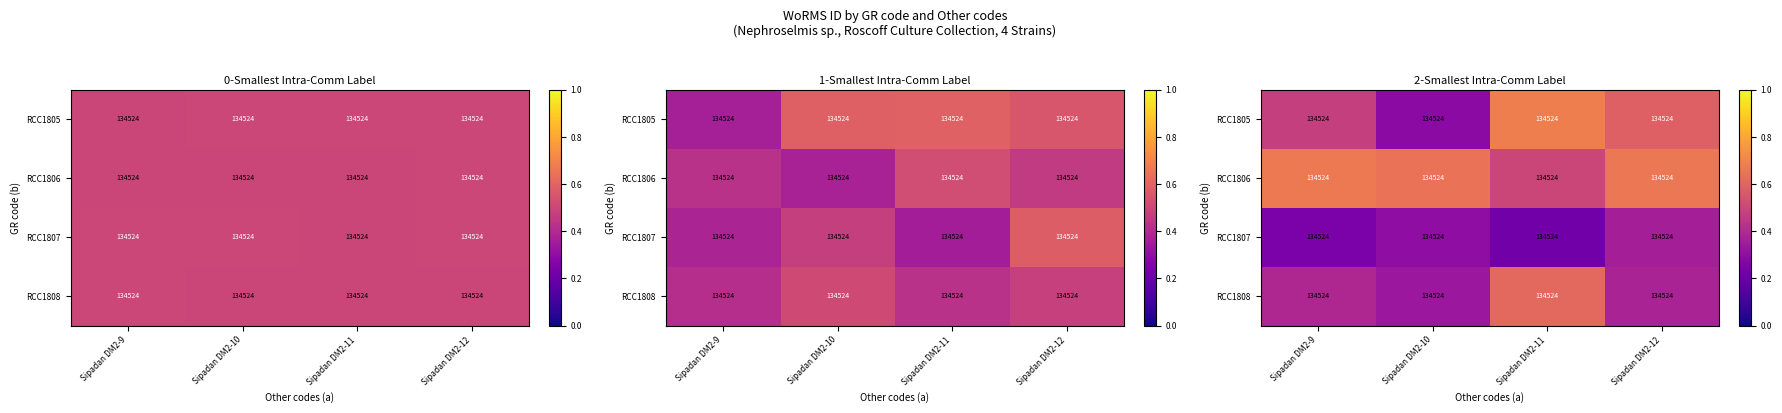

How many categories are shown in the chart?

4